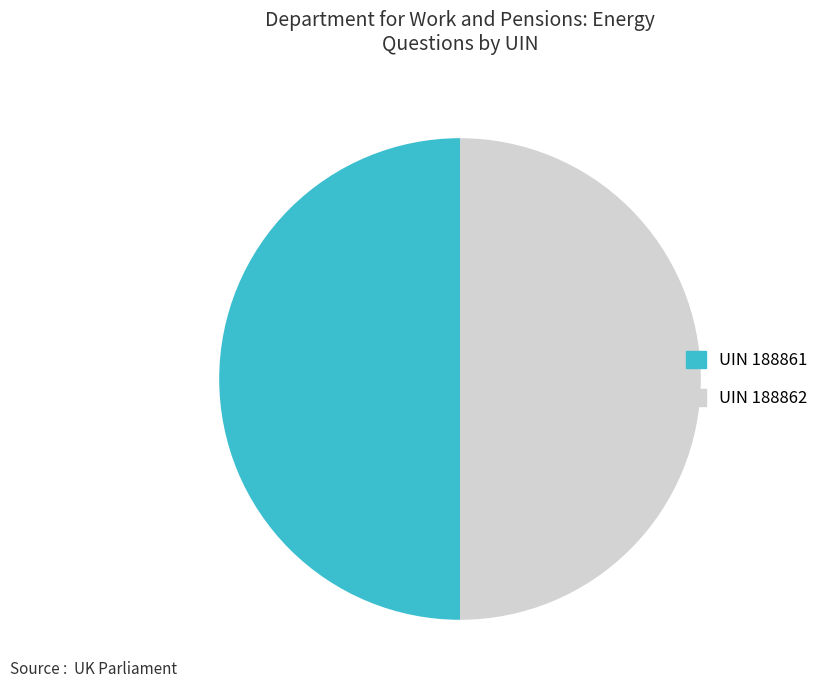

Count the number of slices in the pie.

2